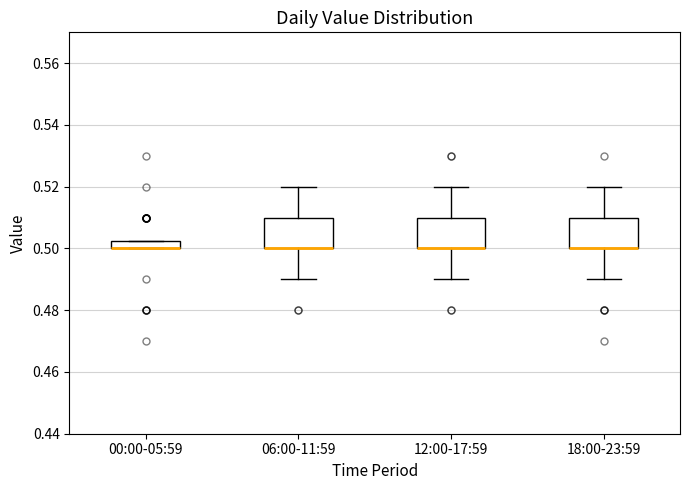

Where is the lower edge of the box for 18:00-23:59 on the y-axis? The values are not printed on the chart, so give them approximately, as read against the axis.

0.500